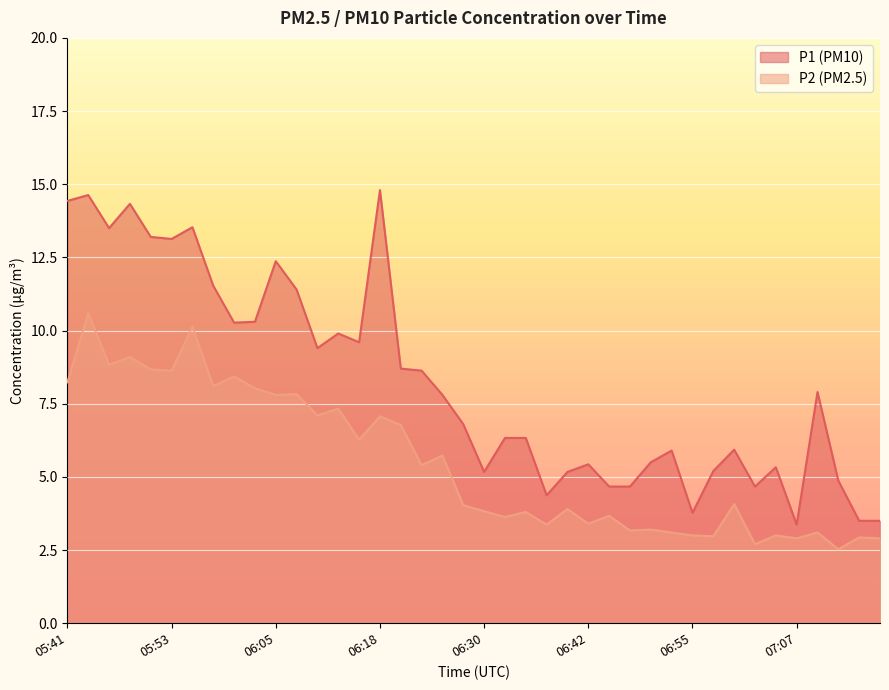

Is the value of P1 at 06:01 greater than the value of P2 at 07:05?

Yes